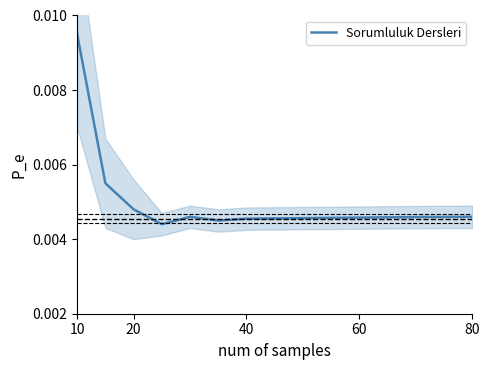

Is this an area chart (filled region under the line)?

No